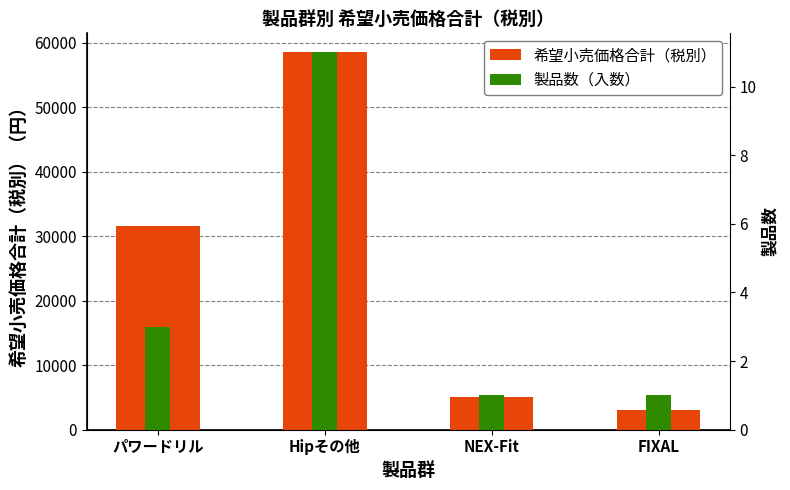

Rank the series by their maximum value, from highest to lowest.

希望小売価格合計（税別）, 製品数（入数）